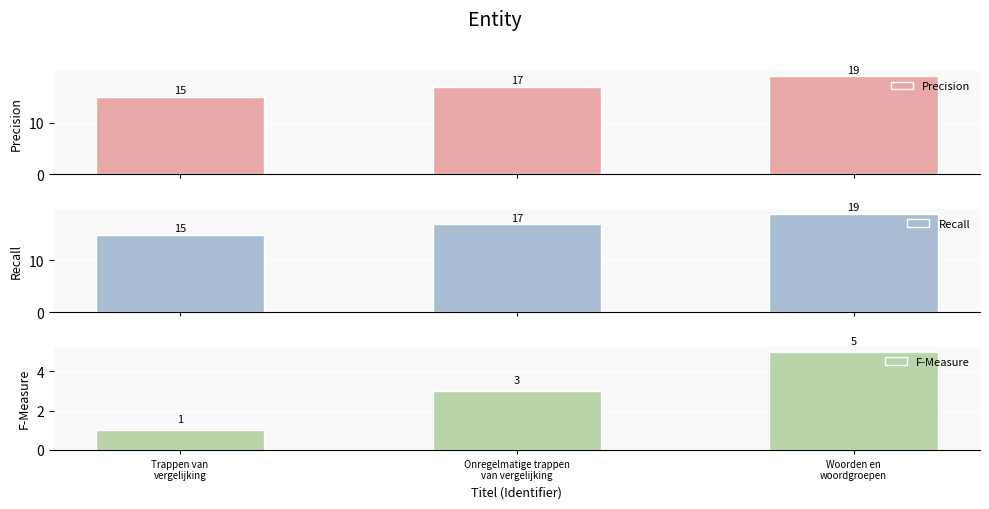

What is the label of the 2nd bar from the left?

Onregelmatige trappen
van vergelijking